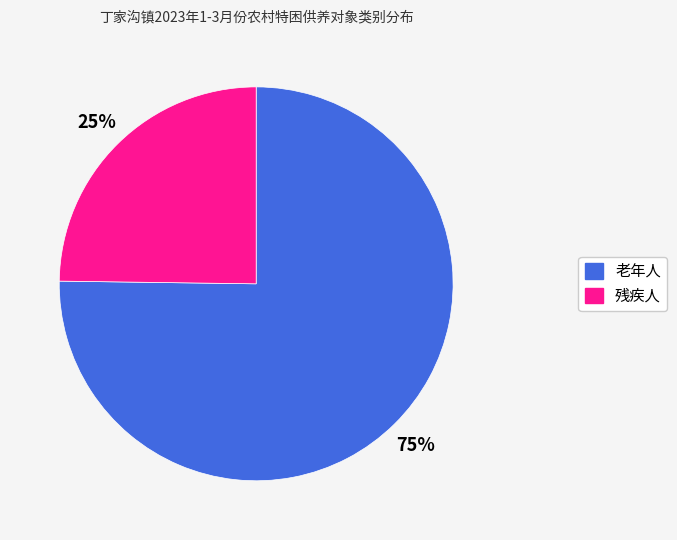

True or false: 老年人 accounts for 83% of the total.

False